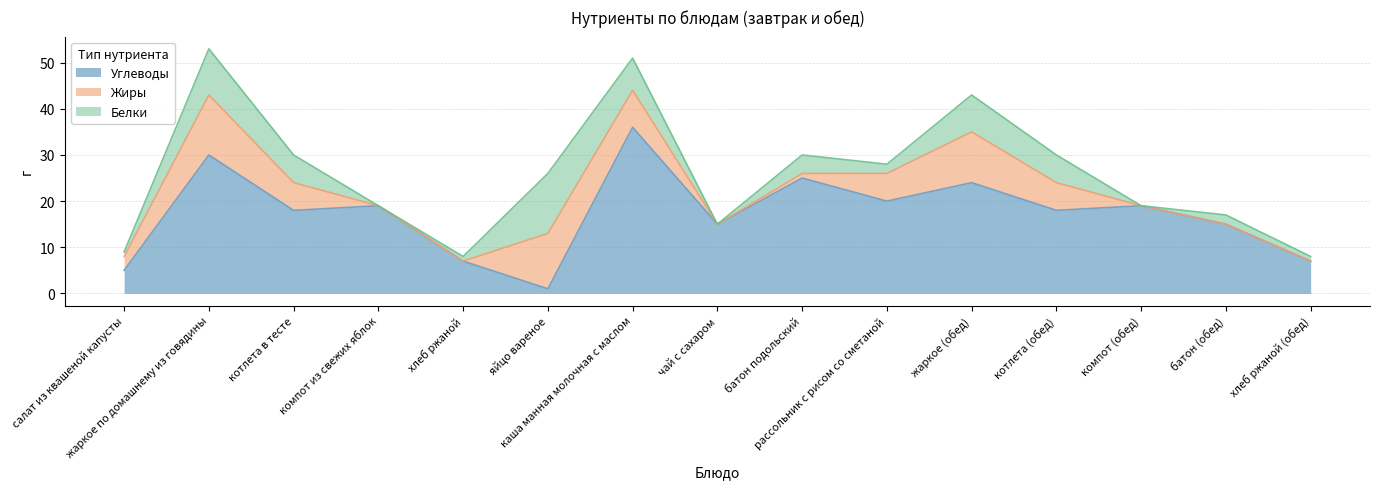

How many interior local peaks does the Белки series have?

5